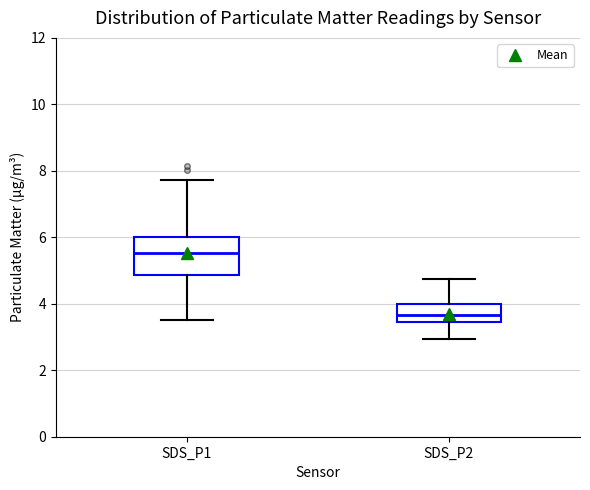

Reading left to right, transcribe this box plot: for each box, give where its median line is, the range the box spans, and where its two whiskers end, as read against the y-axis. The values are not printed on the chart, so give them approximately, as read against the axis.

SDS_P1: median 5.6, box 4.8 to 6.0, whiskers 3.6 to 7.8
SDS_P2: median 3.6, box 3.4 to 4.0, whiskers 3.0 to 4.8